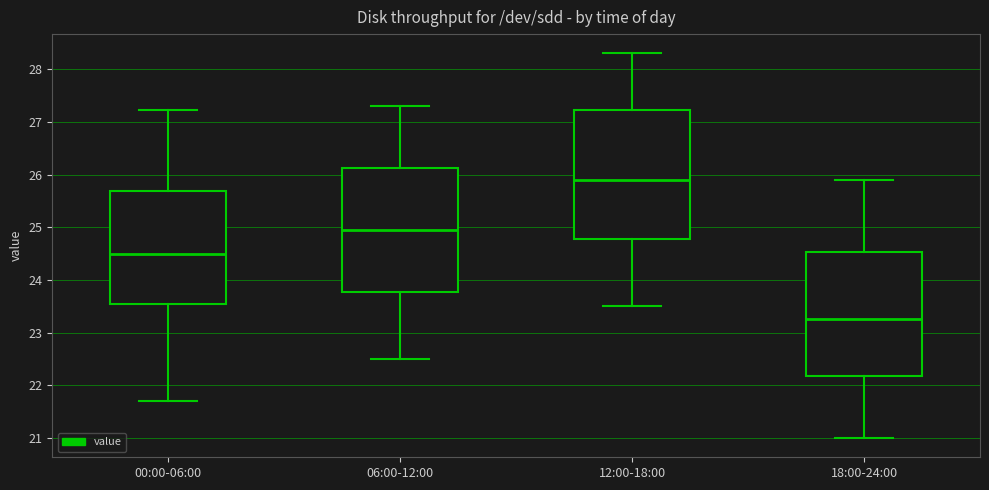

Reading left to right, read every box against the y-axis: the position of its median line, the range the box covers, and the ends of its whiskers. The values are not printed on the chart, so give them approximately, as read against the axis.

00:00-06:00: median 24.5, box 23.6 to 25.7, whiskers 21.7 to 27.2
06:00-12:00: median 25.0, box 23.8 to 26.1, whiskers 22.5 to 27.3
12:00-18:00: median 25.9, box 24.8 to 27.2, whiskers 23.5 to 28.3
18:00-24:00: median 23.3, box 22.2 to 24.5, whiskers 21.0 to 25.9